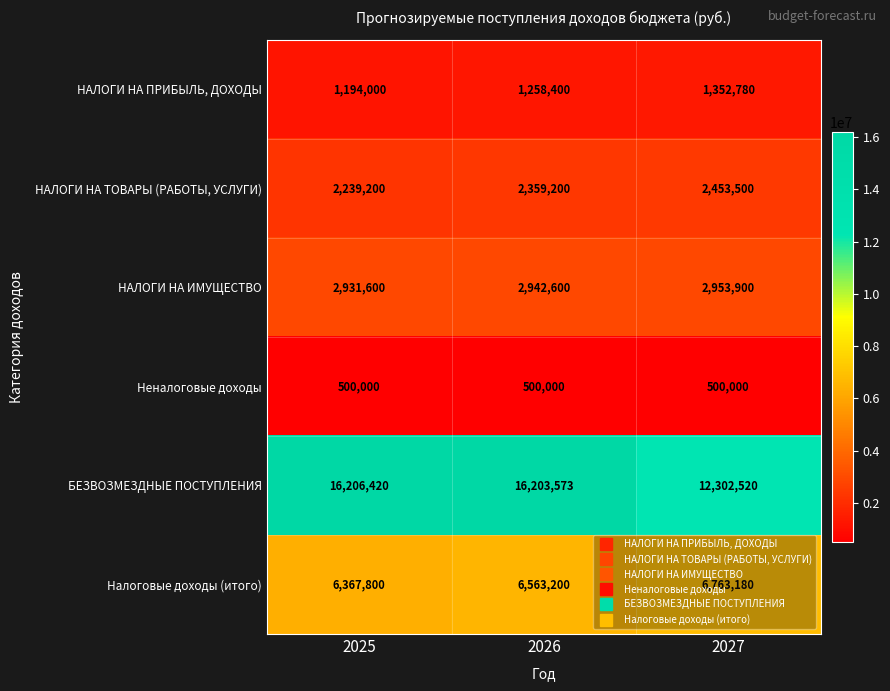

At which category is the sum across all series the highest?

2026